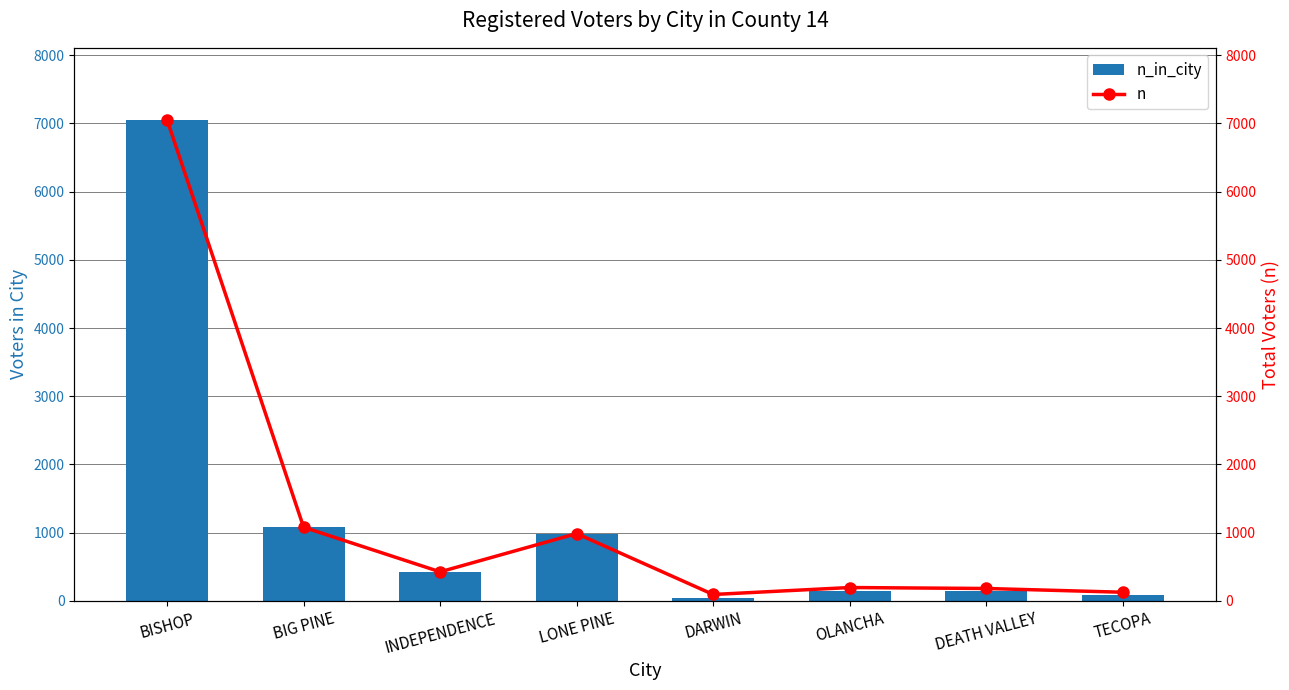

Rank the series by their average value, from lowest to highest.

n_in_city, n